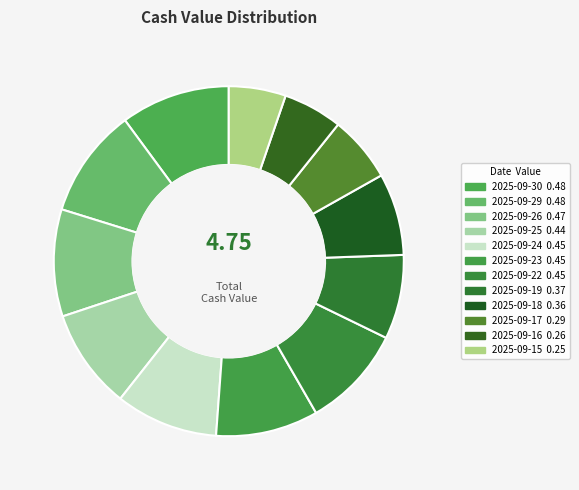

What percentage is the 2025-09-25 slice, to the nearest percent?

9%